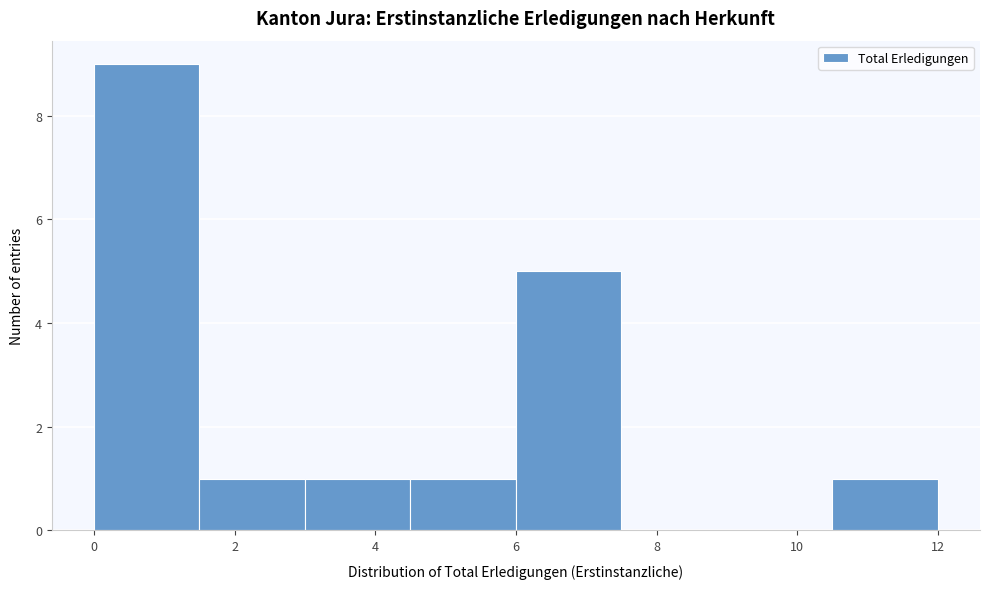

Reading left to right, list every bar in this chart as the range it spans on the x-axis followed by its height. Neither the bar edges nor the heights are printed on the chart, so give them approximately, as read against the axes.

0.0 to 1.5: 9
1.5 to 3.0: 1
3.0 to 4.5: 1
4.5 to 6.0: 1
6.0 to 7.5: 5
7.5 to 9.0: 0
9.0 to 10.5: 0
10.5 to 12.0: 1